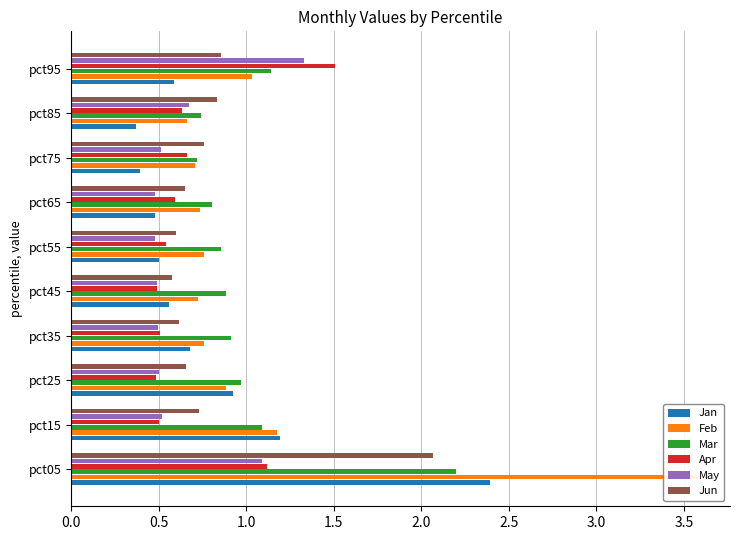

Where is Mar nearest to the value 1?

pct25